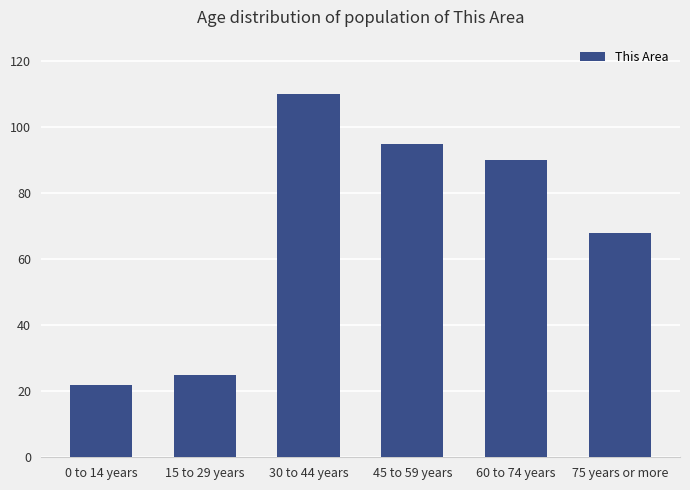

What is the sum of all values?

410